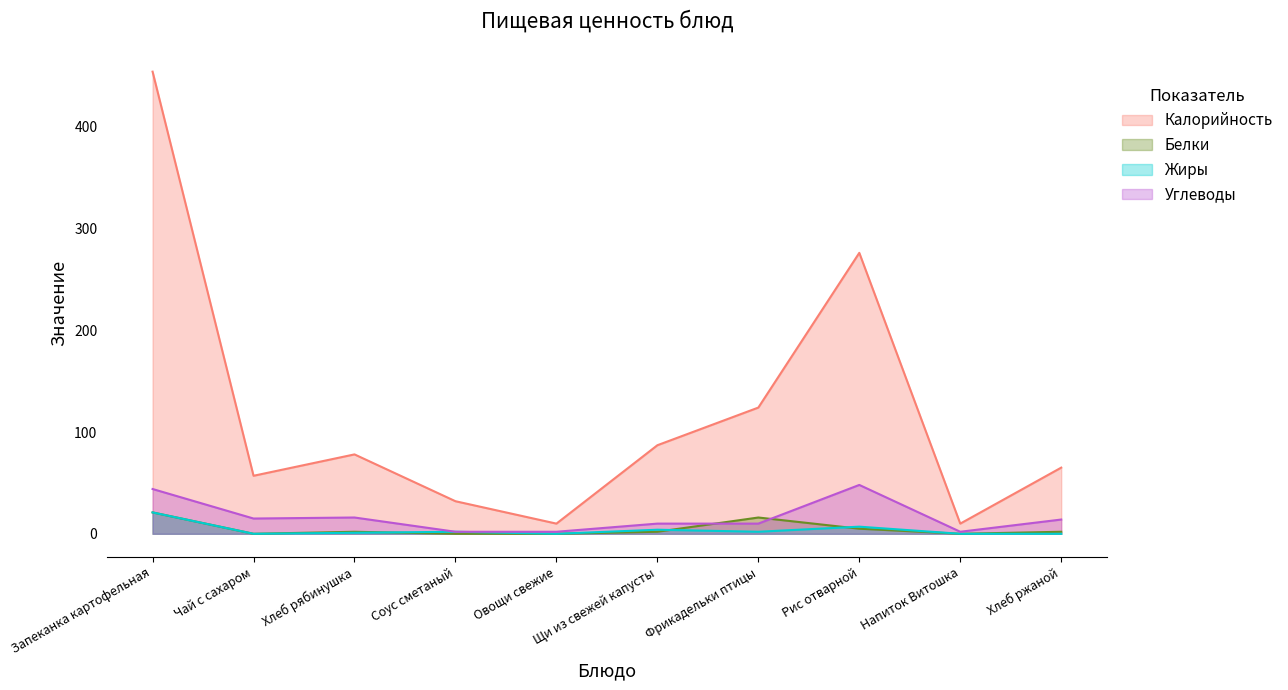

Count the number of data series in this chart.

4